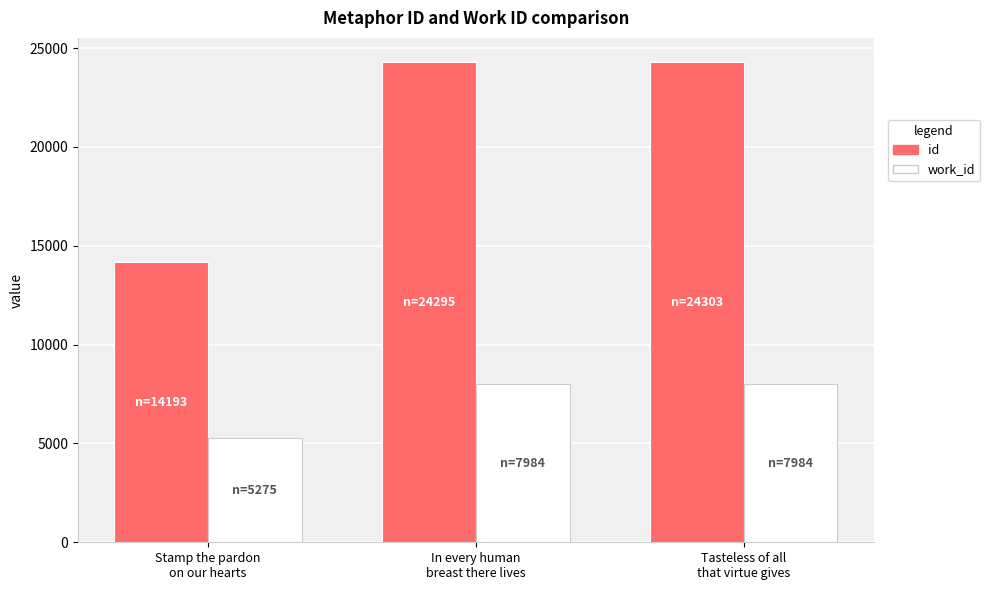

Which series has the largest total across all categories?

id